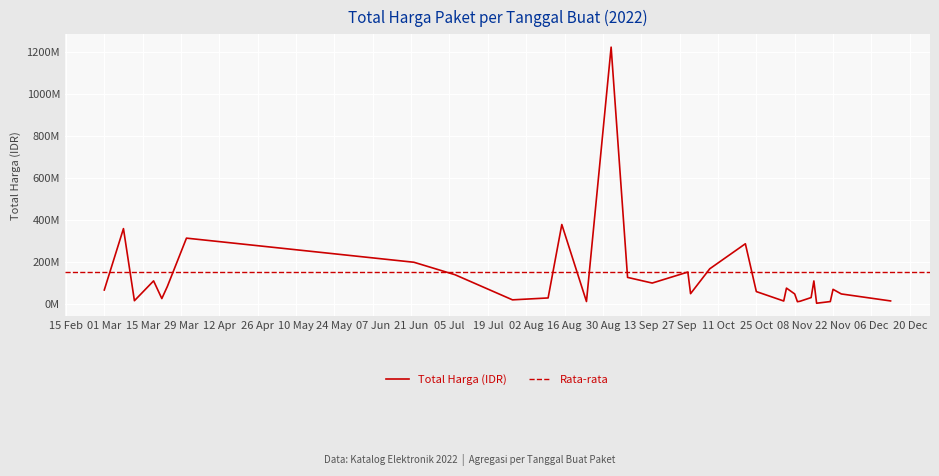

What is the change in value from 2022-09-02 to 2022-11-04?

-1210282000